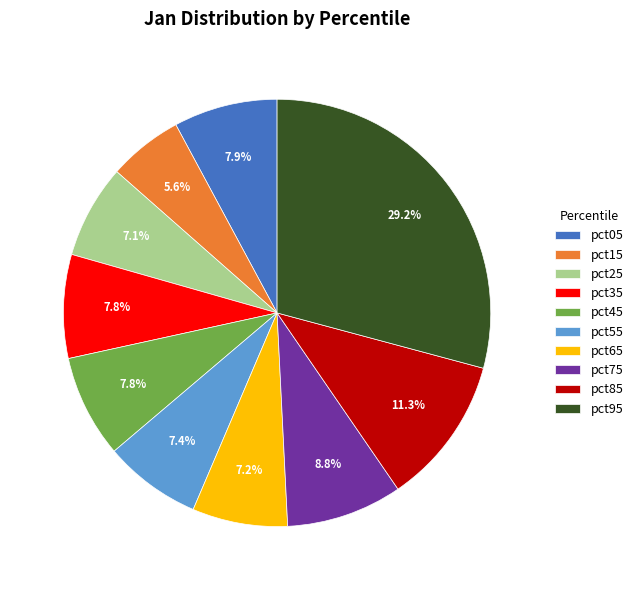

Is it true that pct45 is 14% of the pie?

False